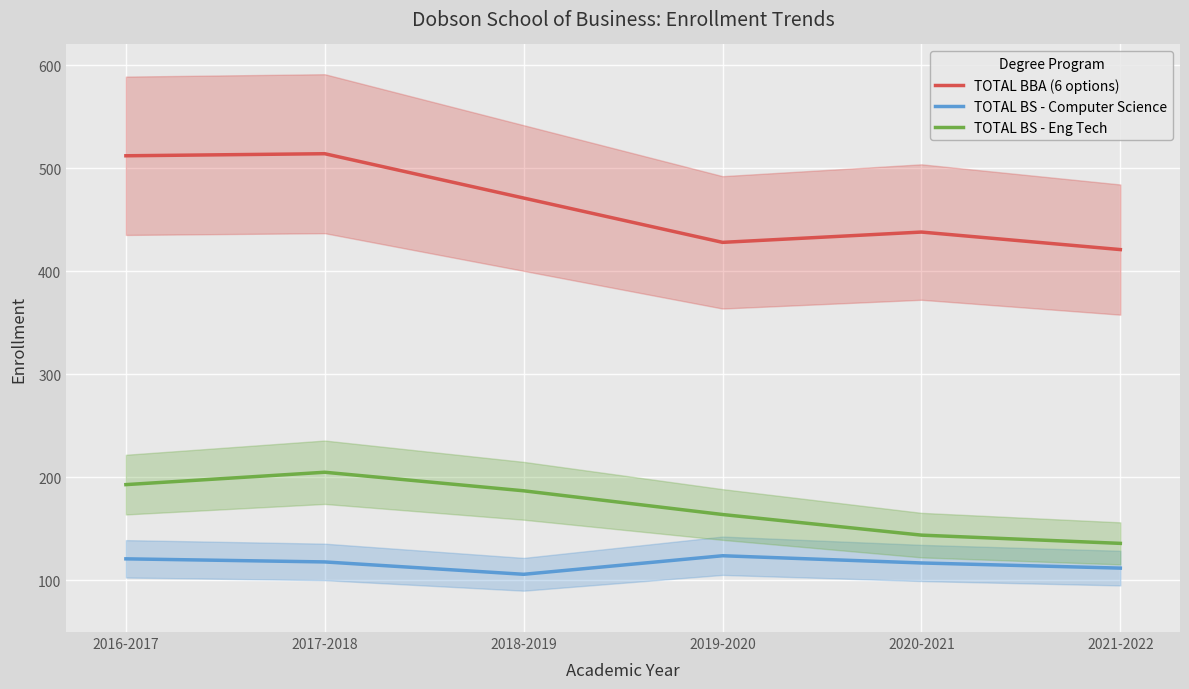

What is the difference between the TOTAL BS - Eng Tech values at 2016-2017 and 2019-2020?

29